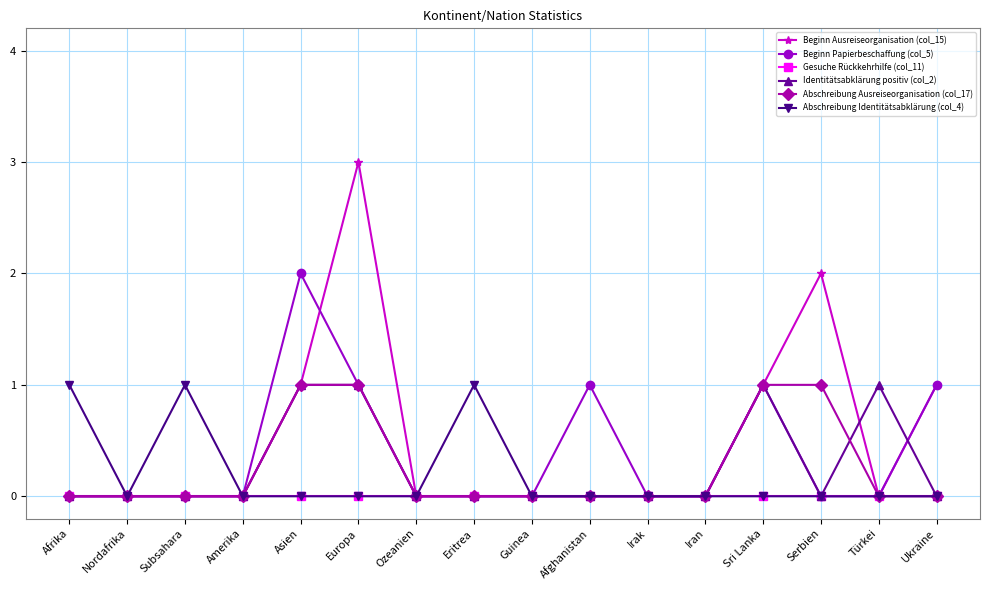

What are all the series names shown in the legend?

Beginn Ausreiseorganisation (col_15), Beginn Papierbeschaffung (col_5), Gesuche Rückkehrhilfe (col_11), Identitätsabklärung positiv (col_2), Abschreibung Ausreiseorganisation (col_17), Abschreibung Identitätsabklärung (col_4)